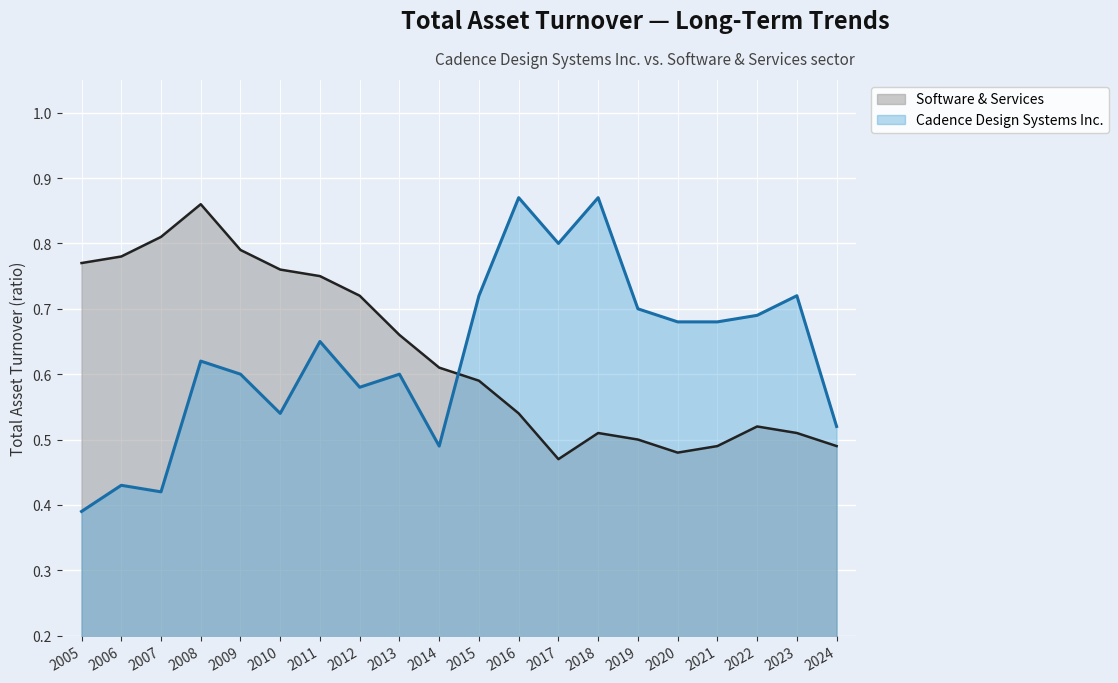

Which series has the largest total across all categories?

Software & Services